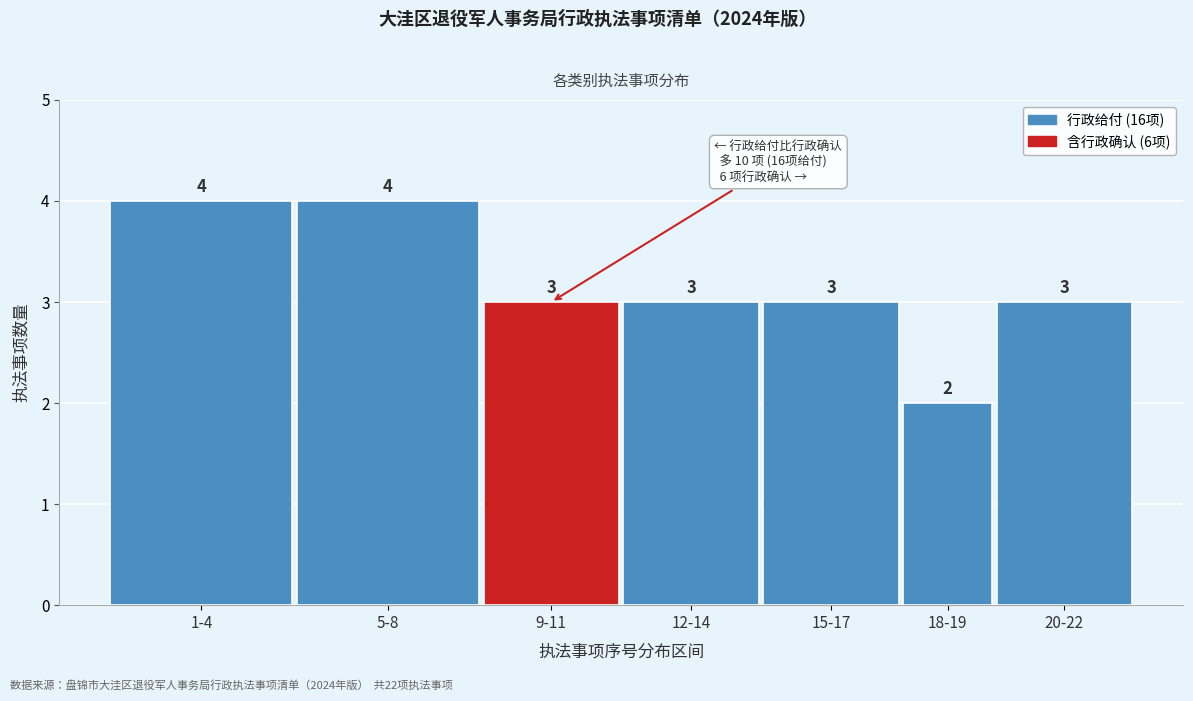

Reading left to right, transcribe all the data shown in this chart.

1-4=4	5-8=4	9-11=3	12-14=3	15-17=3	18-19=2	20-22=3